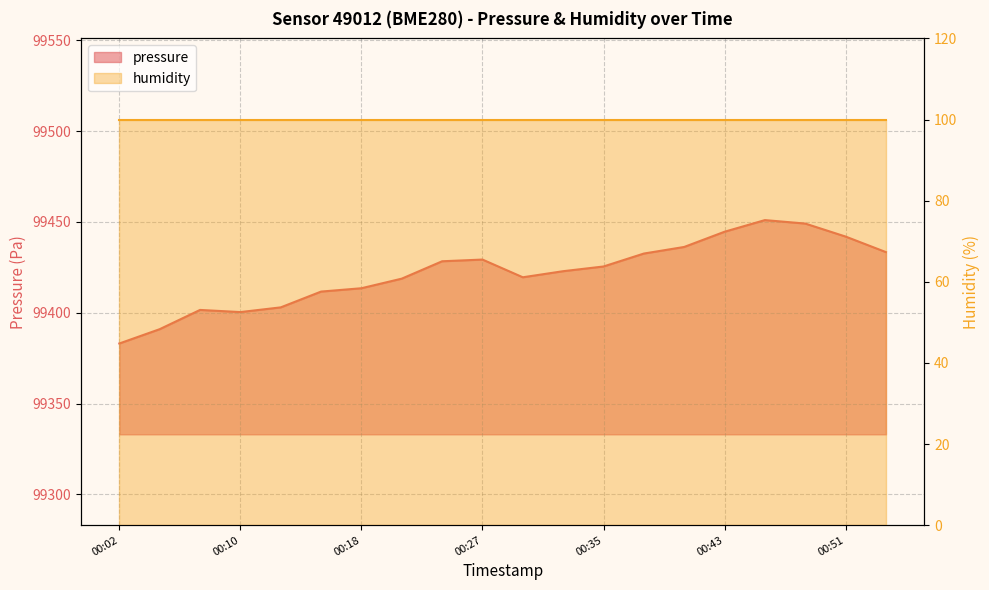

What is the difference between the values at 00:40 and 00:13?

33.2